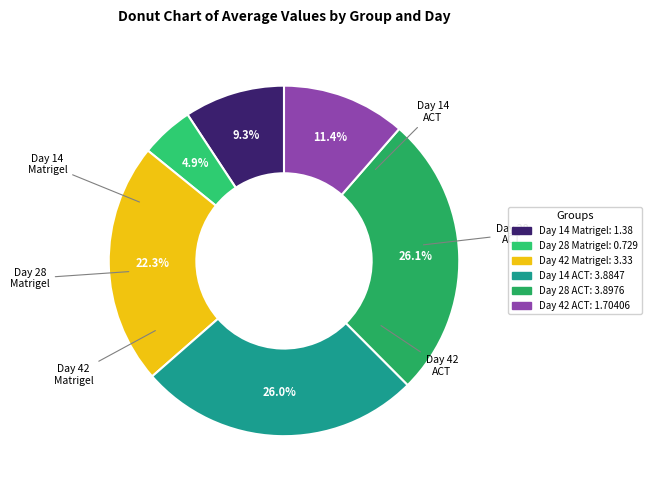

Does Day 42 Matrigel account for over 50% of the chart?

No